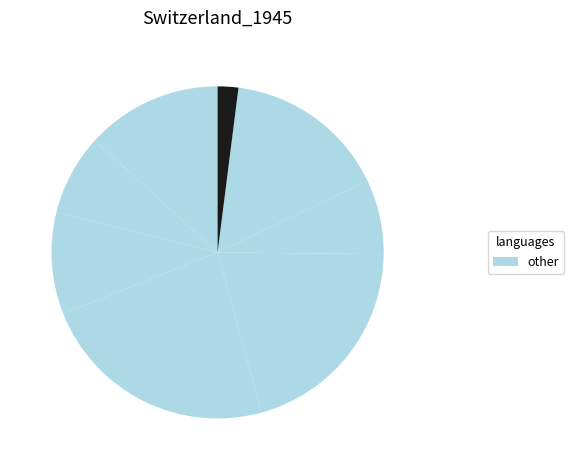

How many slices are in this pie chart?

8